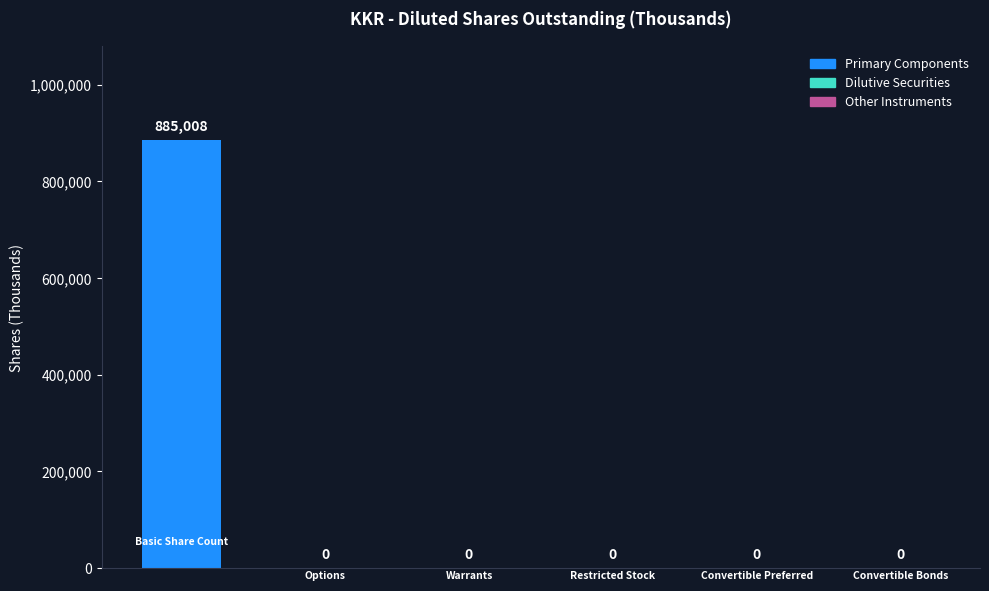

What is the label of the 4th bar from the right?

Warrants